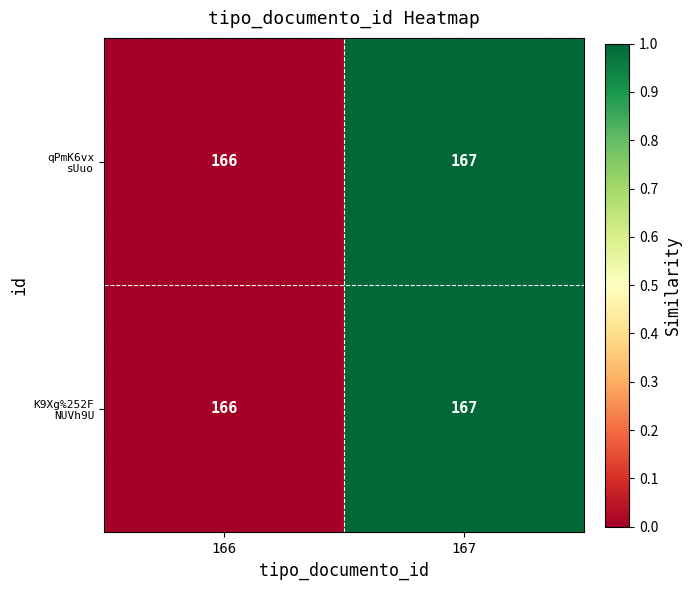

Which category has the lowest value across all series?

166